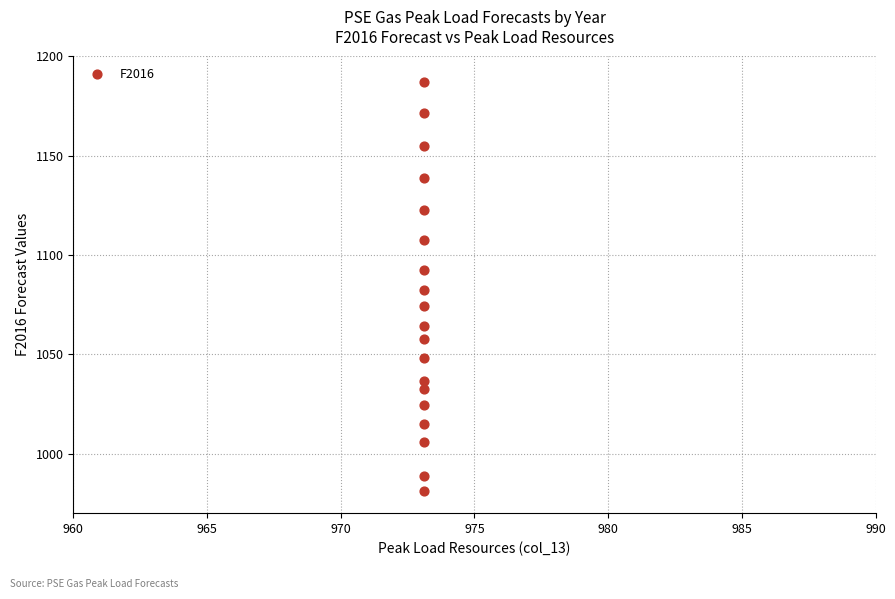

What is the range of Y values (max minus min)?

206.1